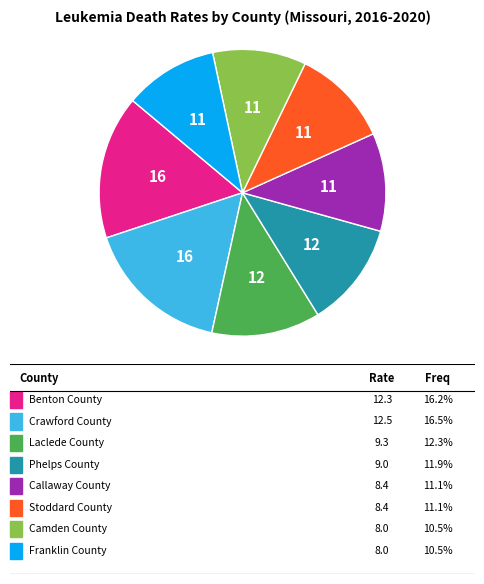

Is there any slice that represents more than half of the pie?

No